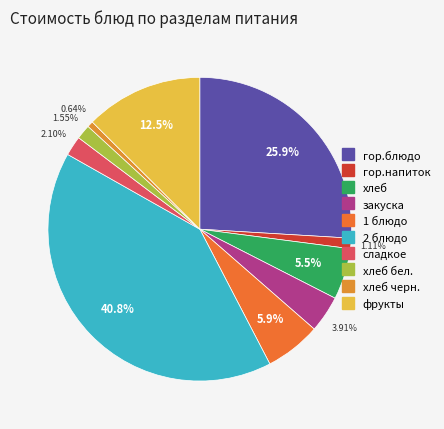

Does any single category account for the majority?

No